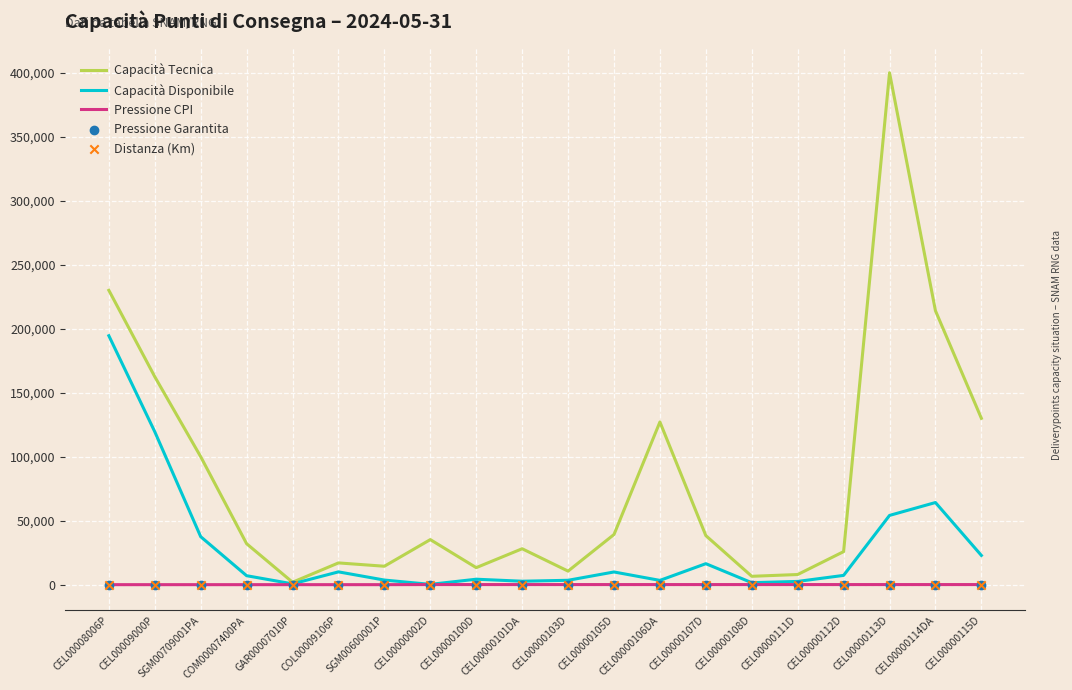

At which category is the sum across all series the highest?

CEL00000113D